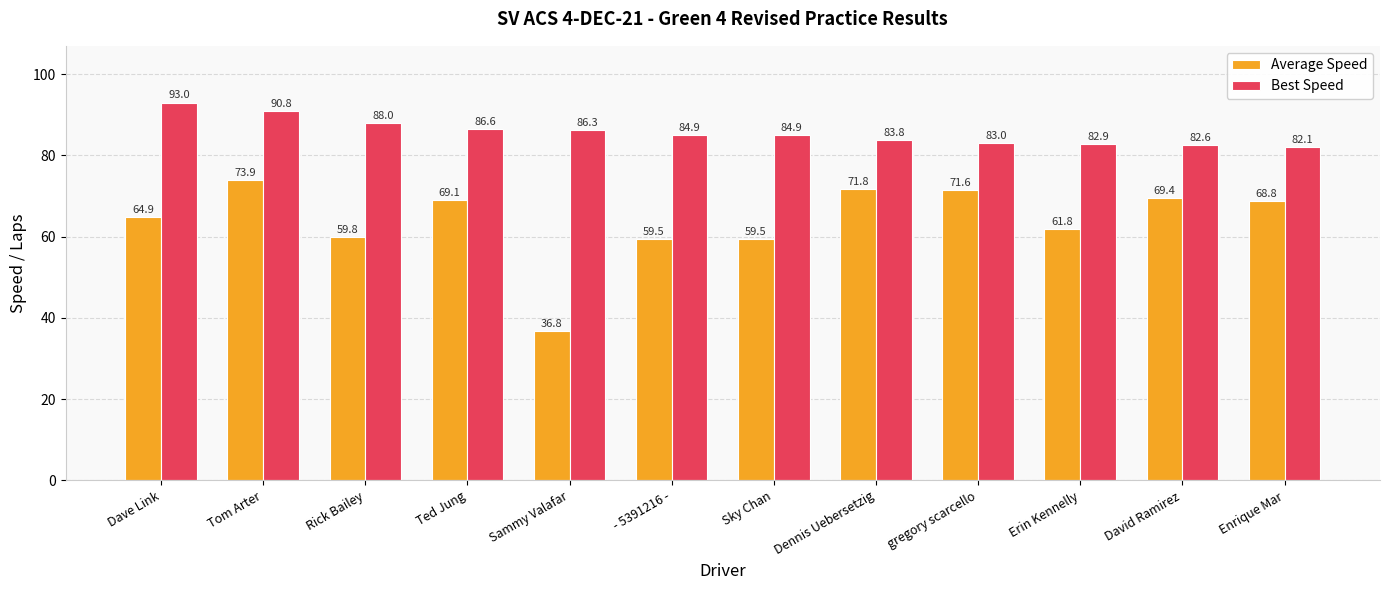

What is the maximum value for Best Speed?

93.0